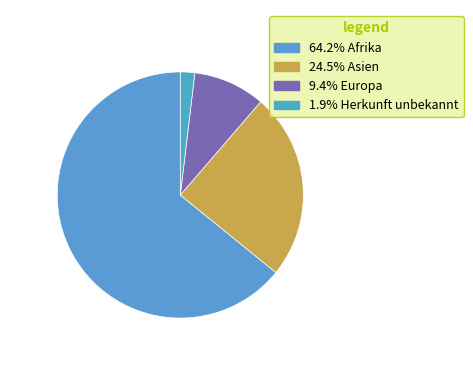

Which slice represents more than half of the pie?

Afrika